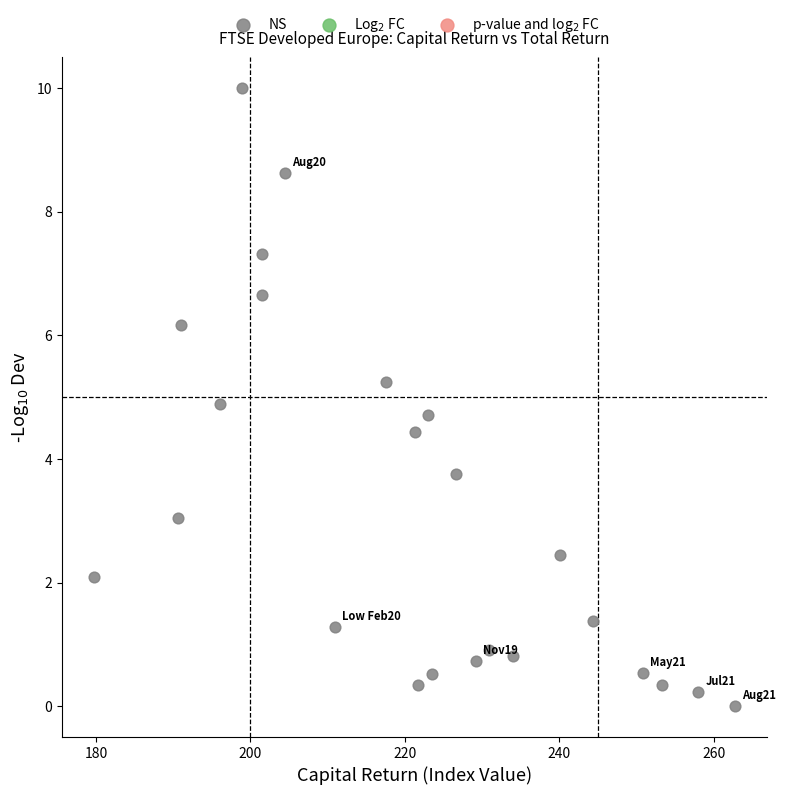

What is the range of X values (max minus min)?

83.0